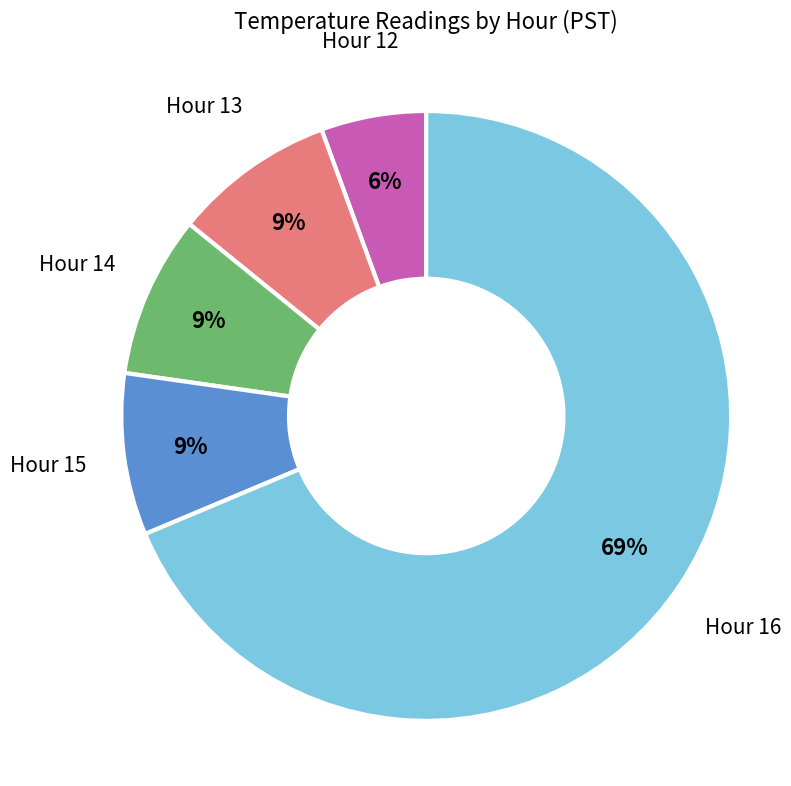

To the nearest percent, what is the difference between the Hour 12 and Hour 15 slice percentages?

3%